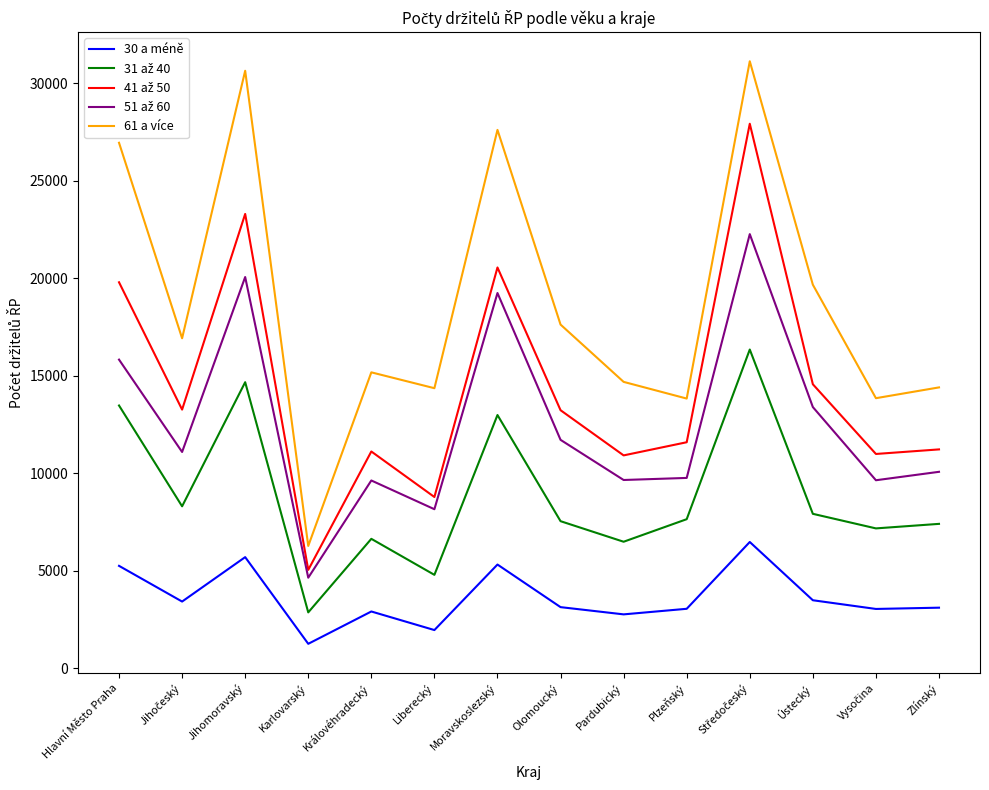

What position from the right is Olomoucký?

7